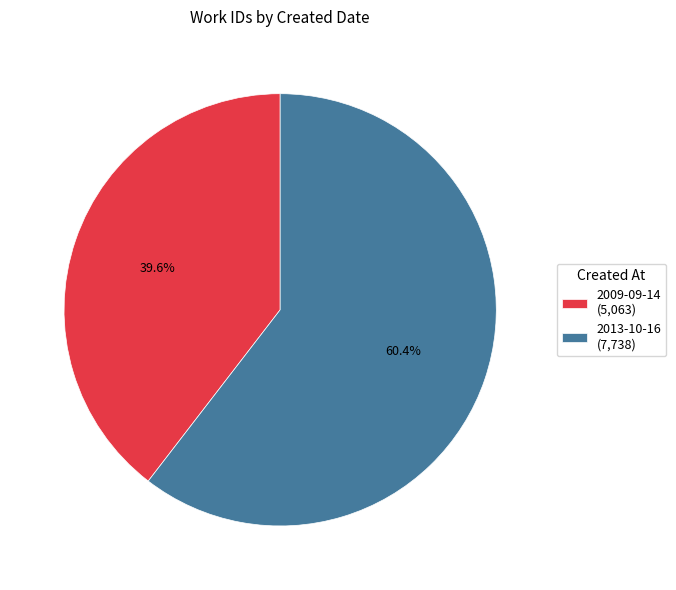

Which category has the smallest portion of the pie?

2009-09-14